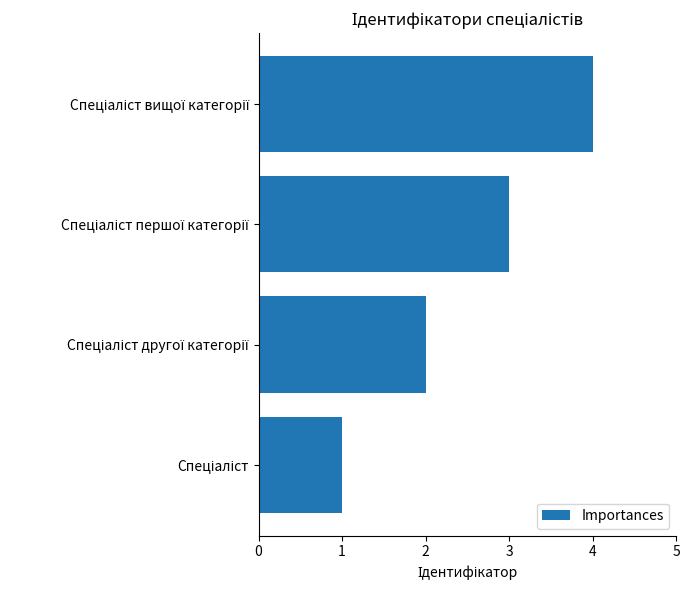

What is the greatest value displayed?

4